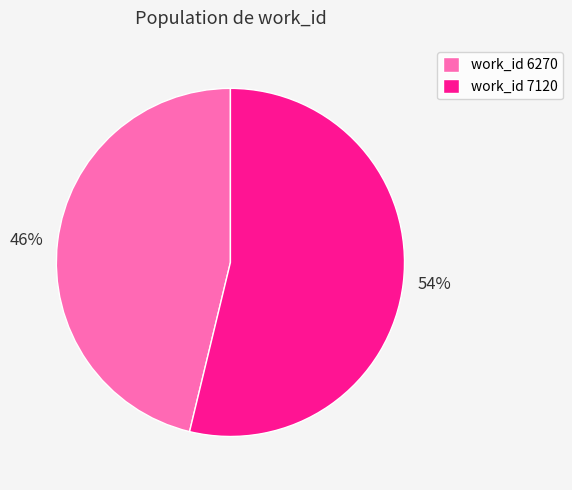

Does any single category account for the majority?

Yes